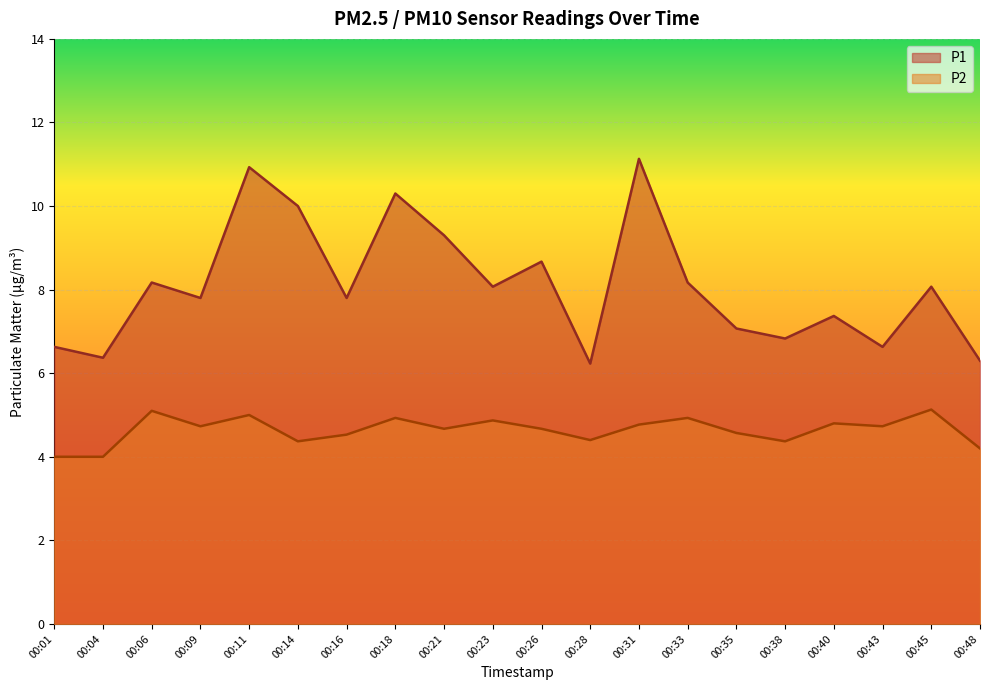

At which label does P1 reach its minimum?

00:28